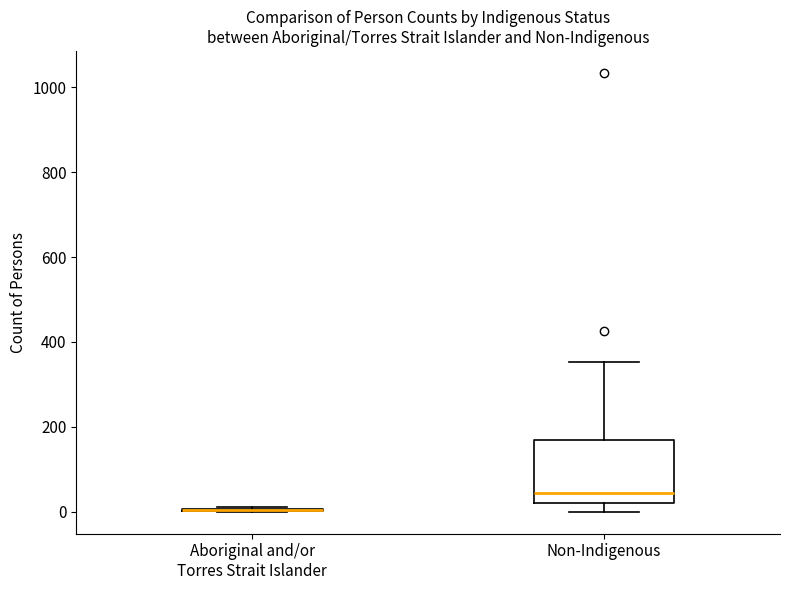

Reading left to right, transcribe this box plot: for each box, give where its median line is, the range the box spans, and where its two whiskers end, as read against the y-axis. The values are not printed on the chart, so give them approximately, as read against the axis.

Aboriginal and/or Torres Strait Islander: box collapsed to a line at 0, whiskers 0 to 20
Non-Indigenous: median 40, box 20 to 160, whiskers 0 to 360